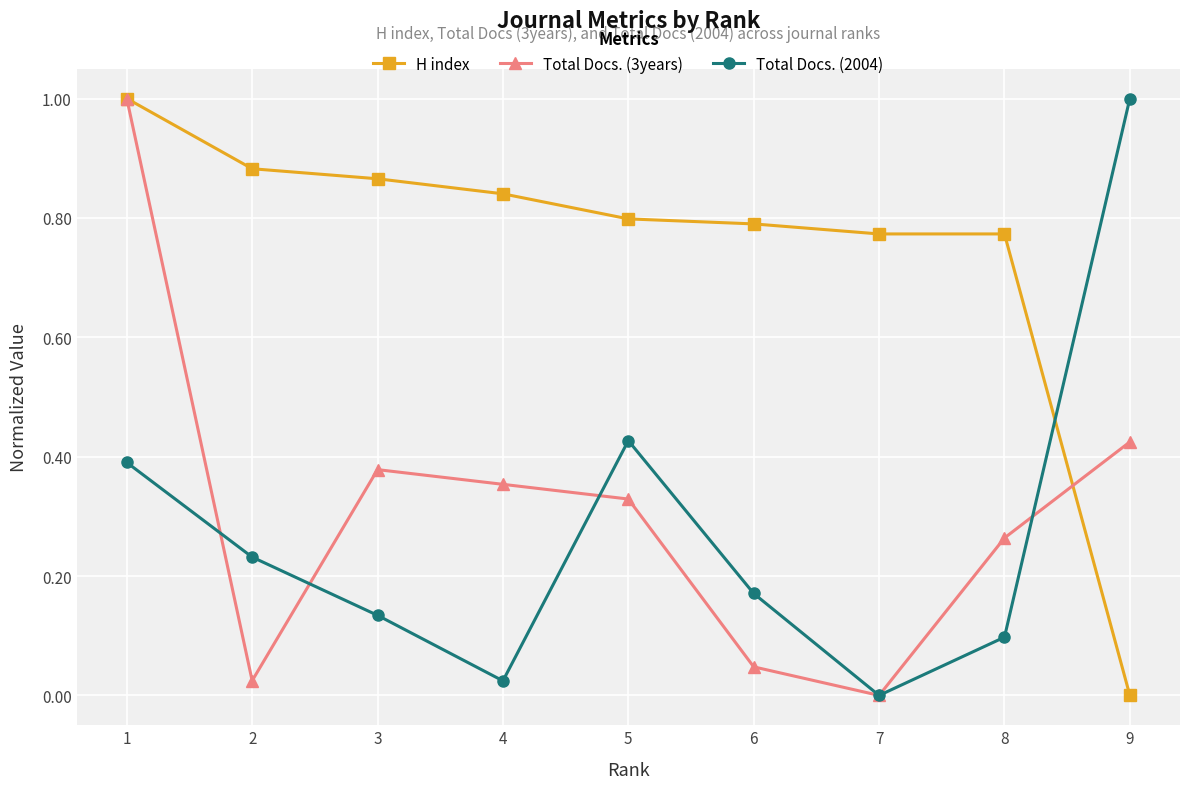

The value of Total Docs. (2004) at 3 is 0.1. True or false?

True